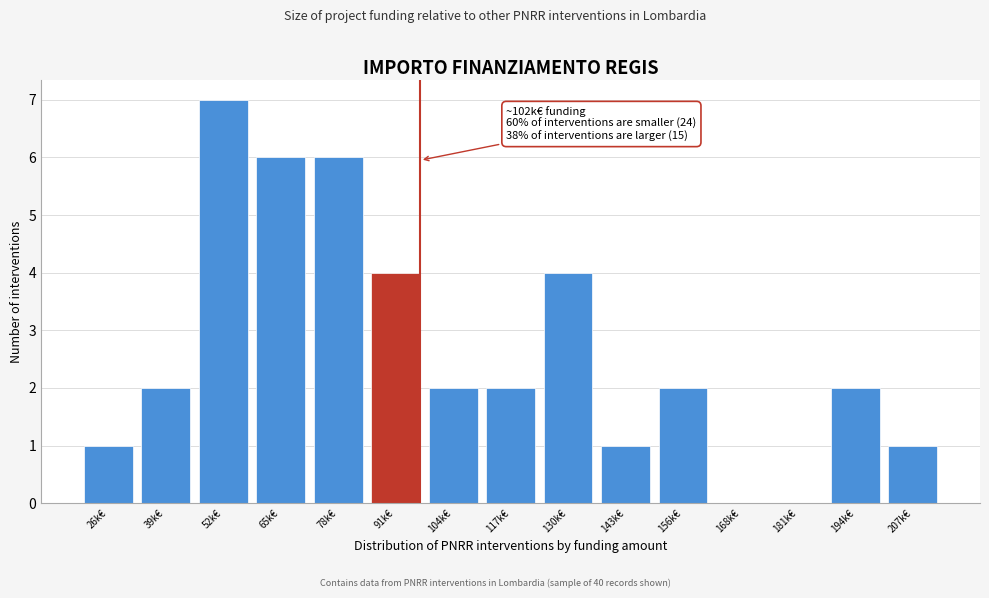

Reading left to right, transcribe all the data shown in this chart.

26k€=1	39k€=2	52k€=7	65k€=6	78k€=6	91k€=4	104k€=2	117k€=2	130k€=4	143k€=1	156k€=2	168k€=0	181k€=0	194k€=2	207k€=1